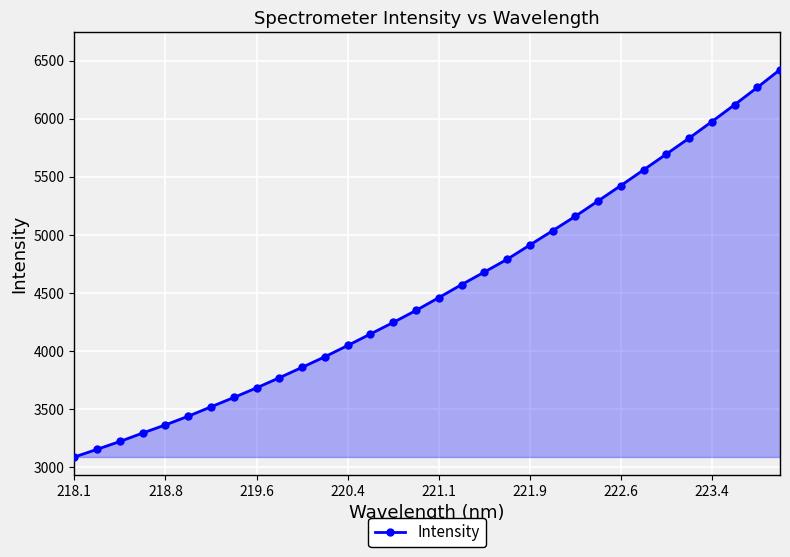

What is the greatest value displayed?

6423.1